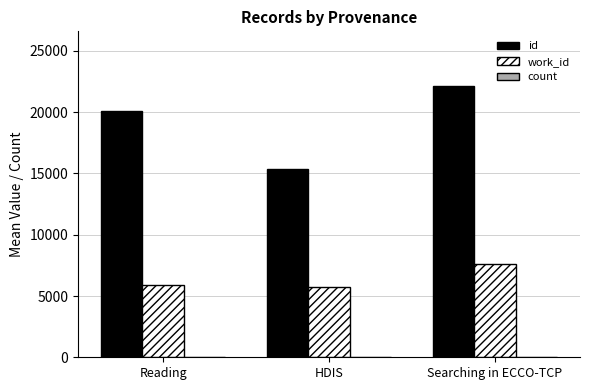

Which category has the highest value across all series?

Searching in ECCO-TCP